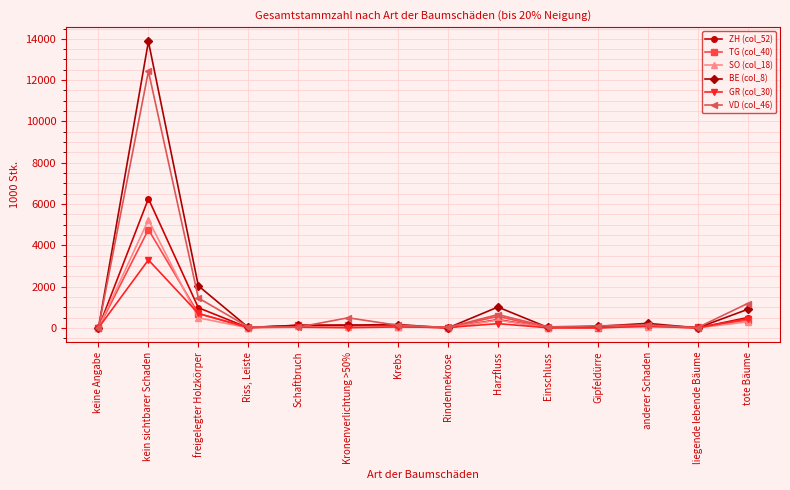

How many lines are shown in the chart?

6